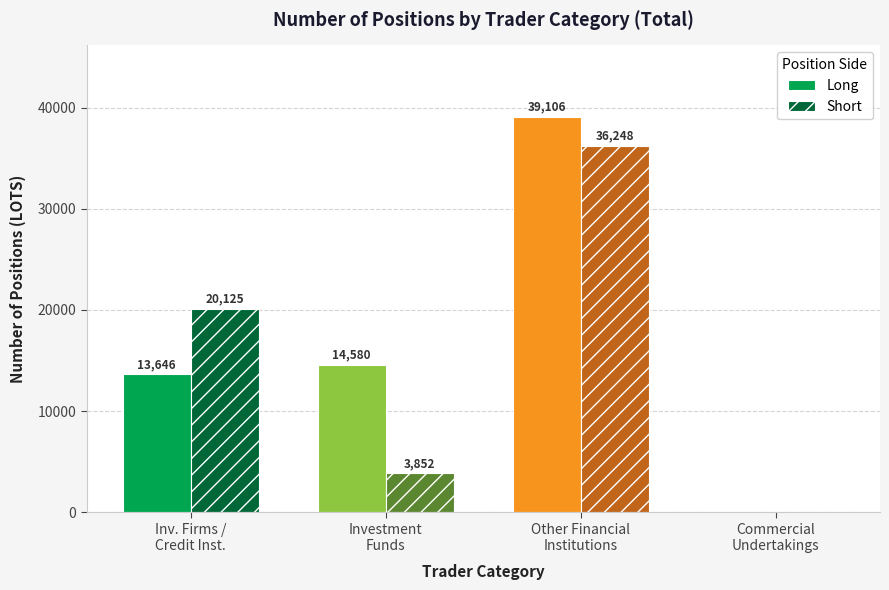

What value does the Short series have at Other Financial
Institutions?

36247.7